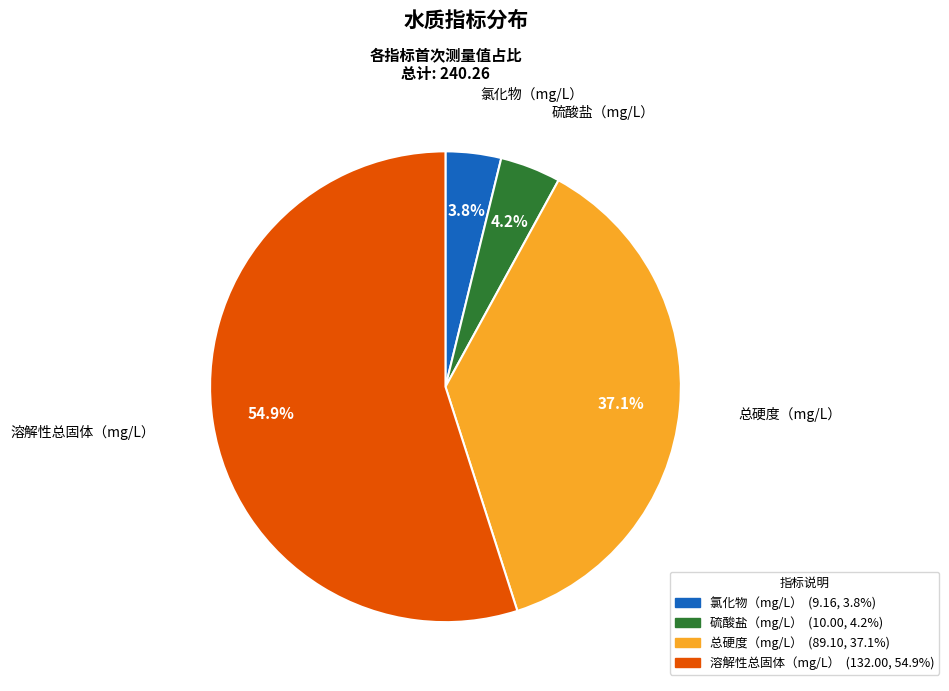

Which slice is the largest?

溶解性总固体（mg/L）